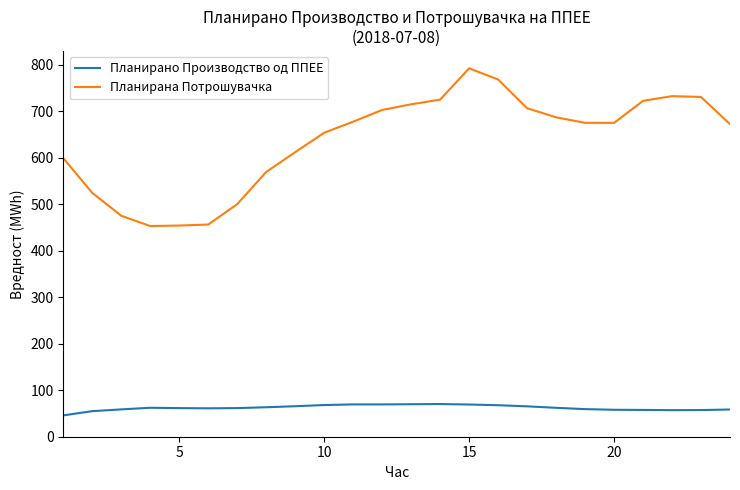

What is the minimum value for Планирана Потрошувачка?

453.0